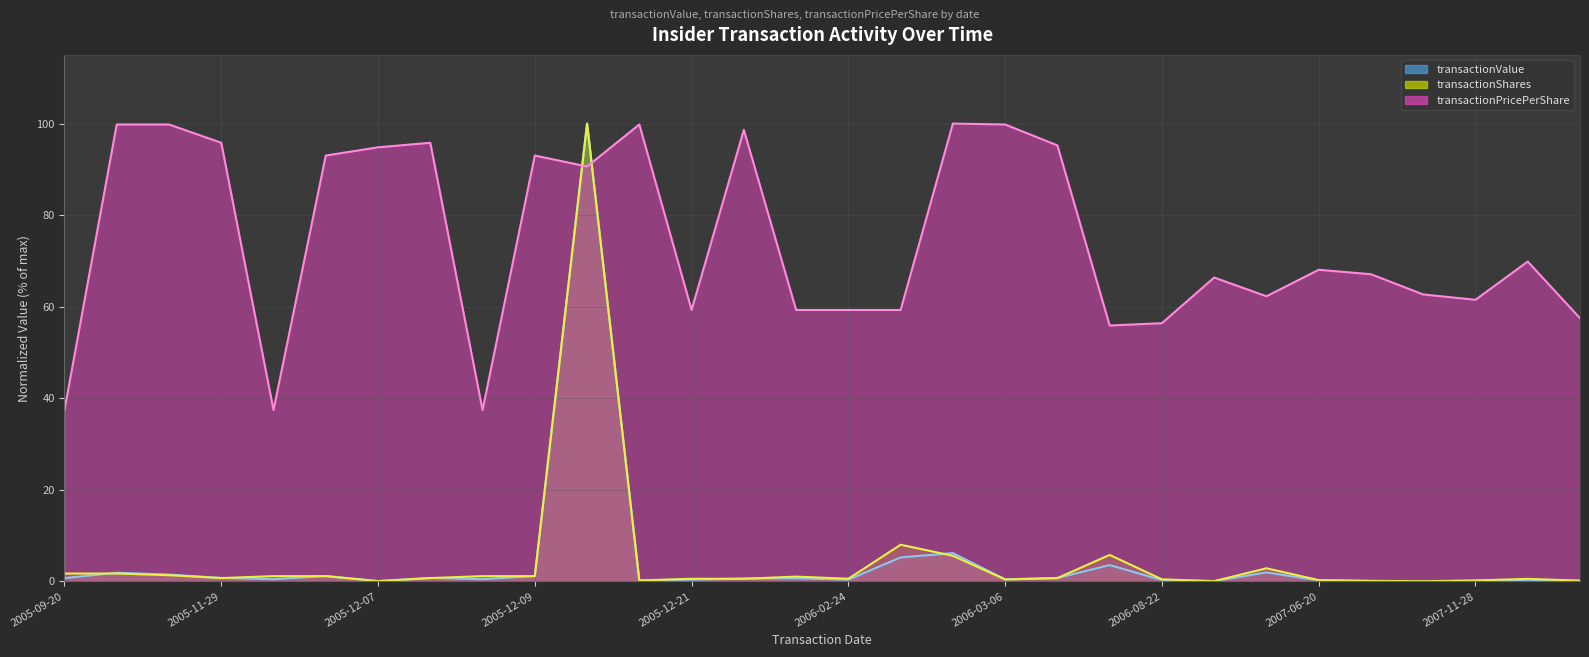

Rank the series at 2005-11-16 from highest to lowest value.

transactionPricePerShare, transactionValue, transactionShares